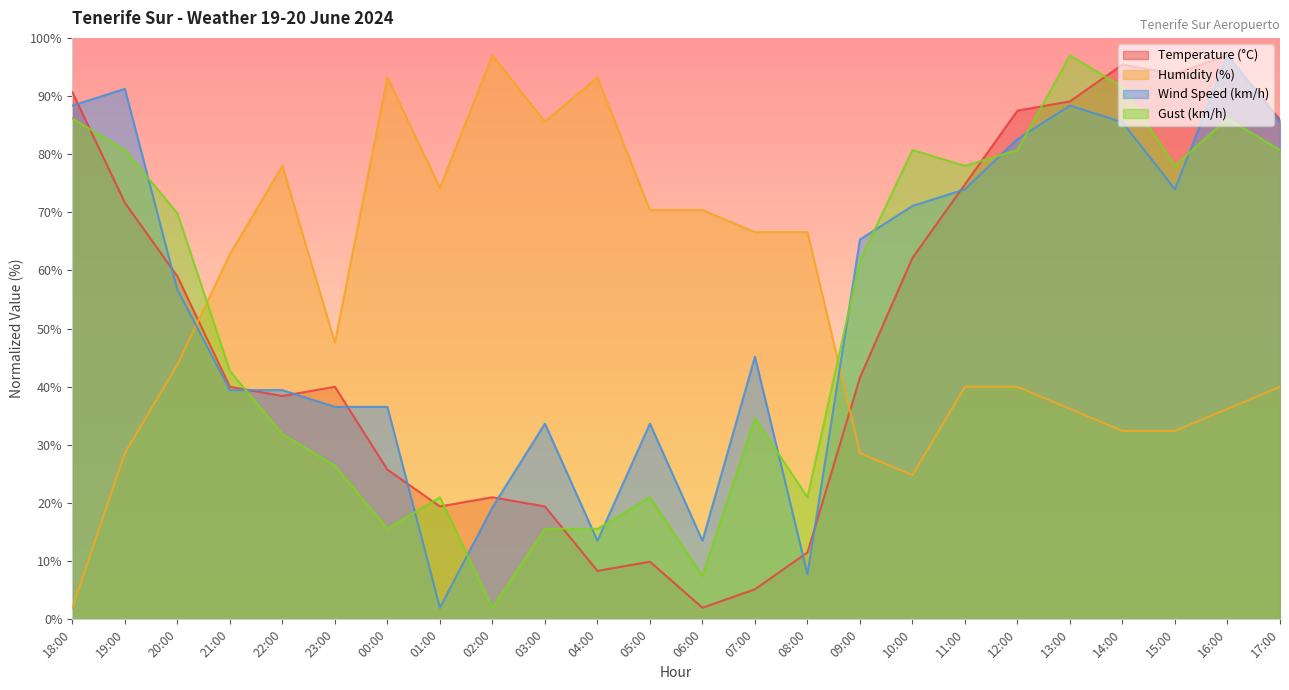

What is the maximum value for Wind Speed (km/h)?

97.0